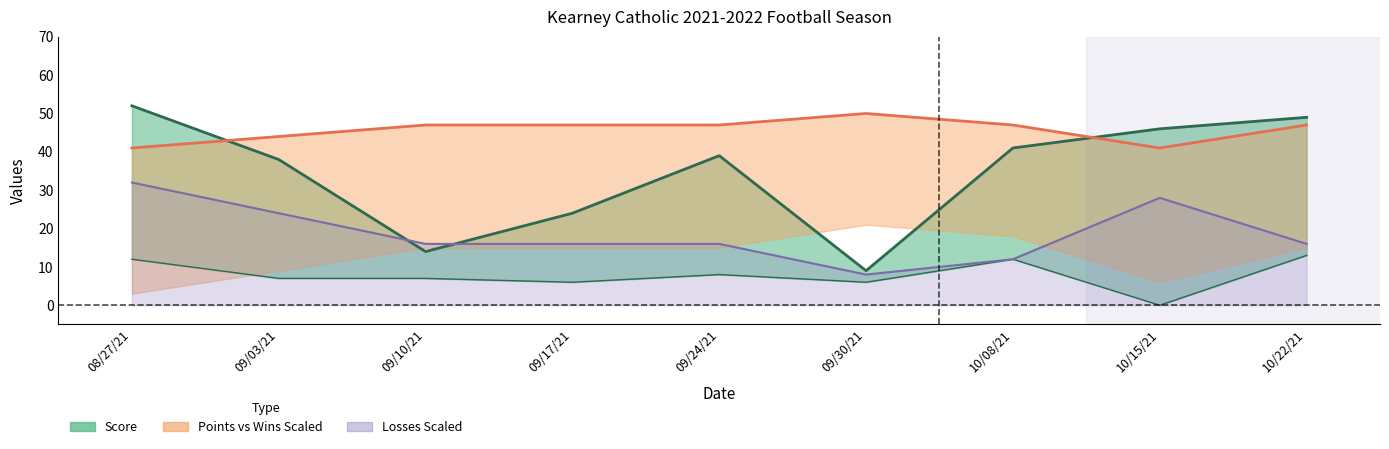

How many interior local valleys does the Score series have?

2